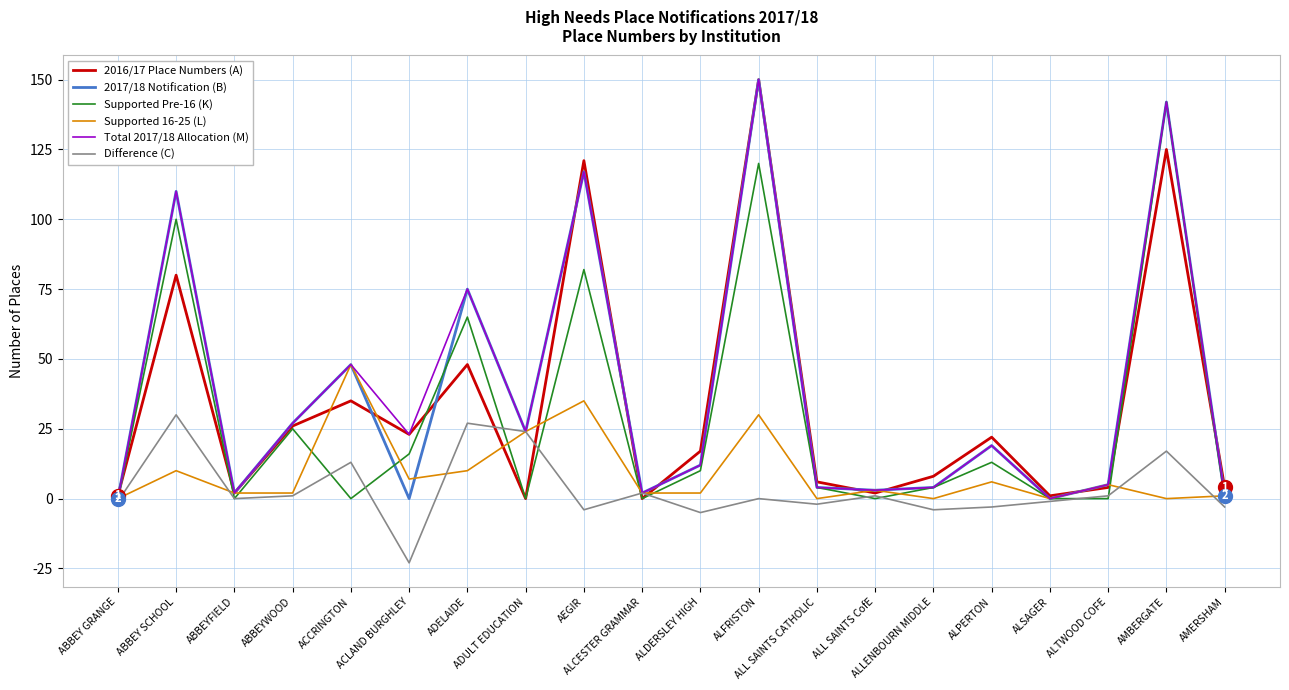

At which category is the sum across all series the highest?

ALFRISTON